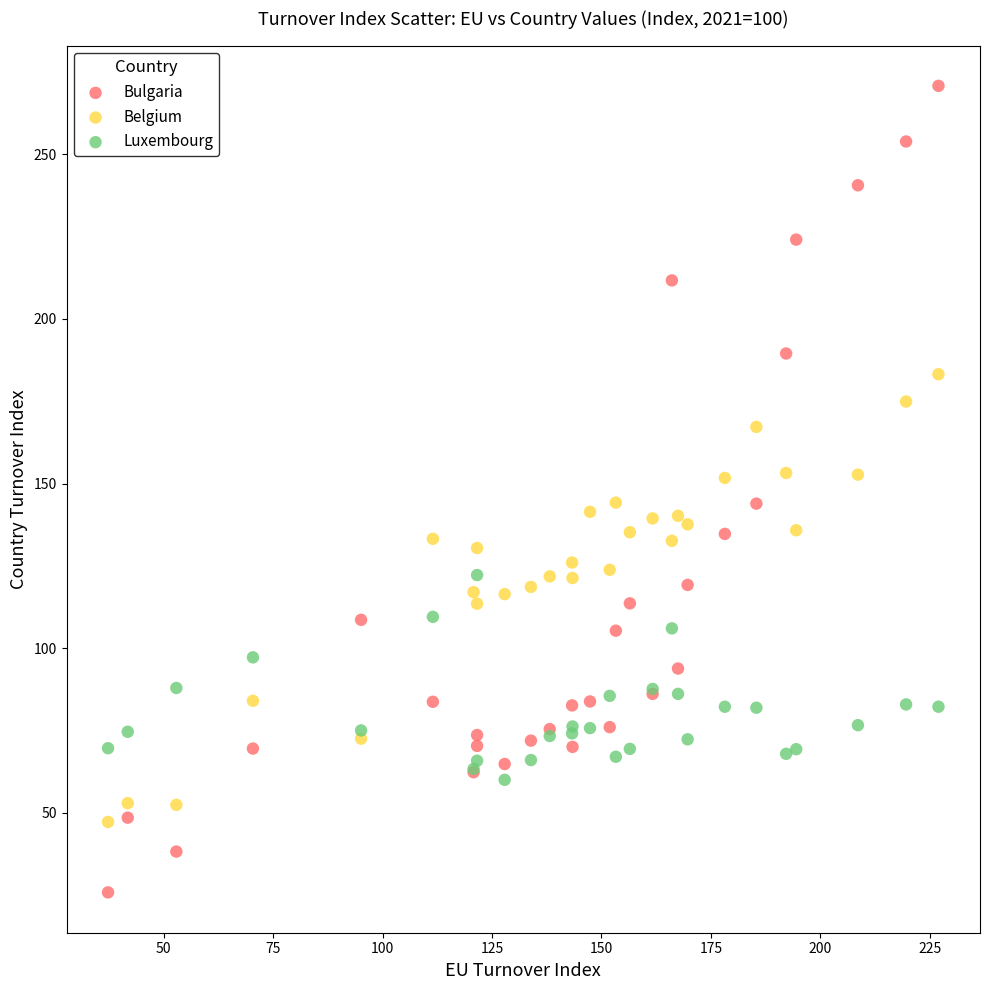

What are all the series names shown in the legend?

Bulgaria, Belgium, Luxembourg